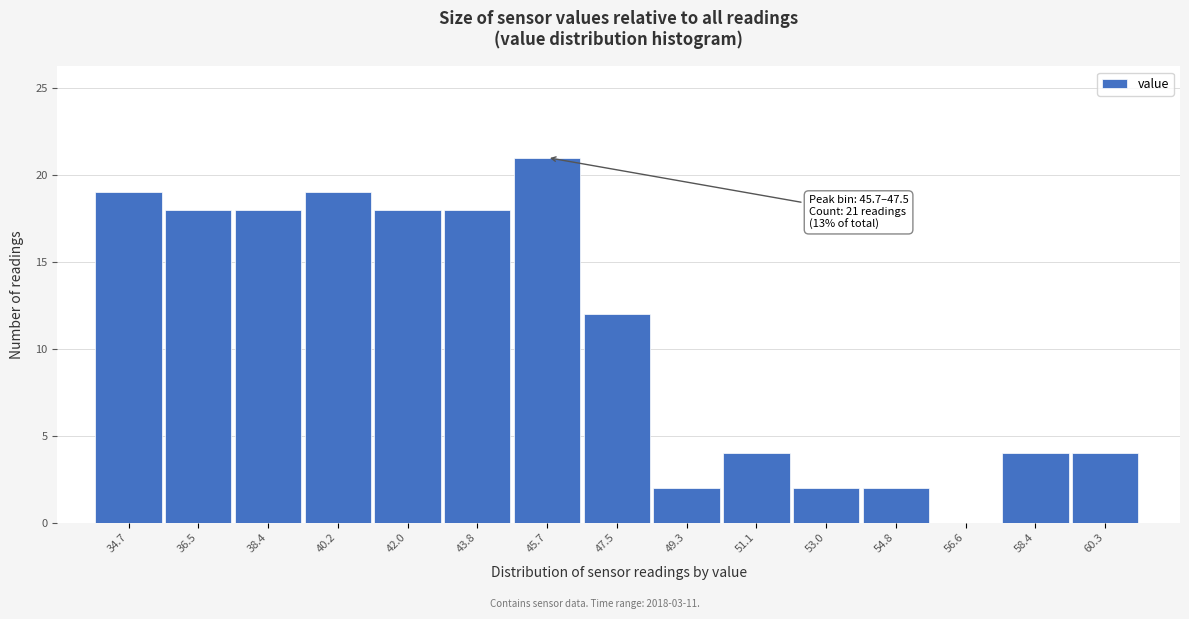

Reading left to right, list all the values displayed in this chart.

34.7=19	36.5=18	38.4=18	40.2=19	42.0=18	43.8=18	45.7=21	47.5=12	49.3=2	51.1=4	53.0=2	54.8=2	56.6=0	58.4=4	60.3=4